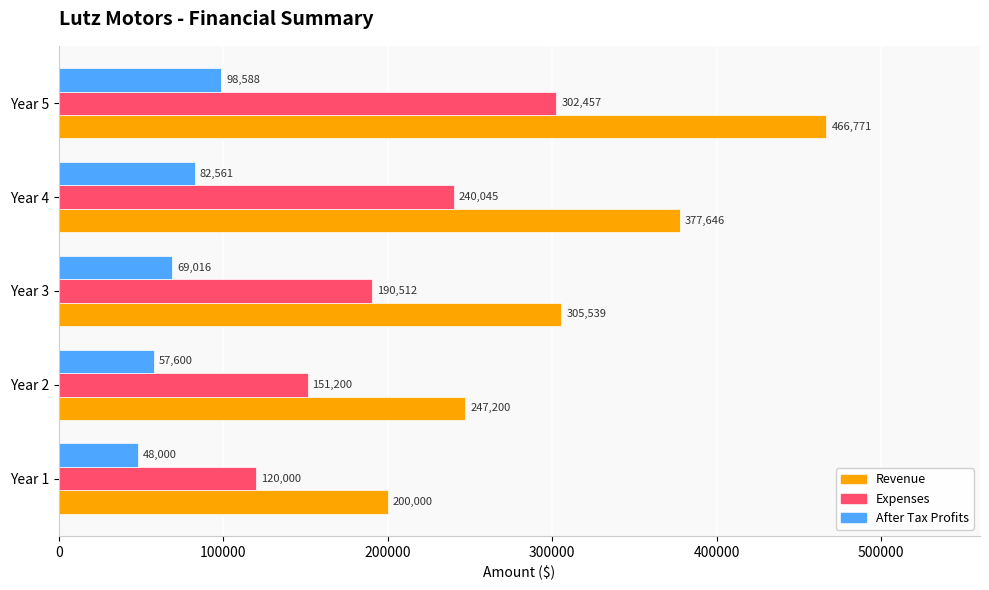

What is the sum of the Expenses values at Year 4 and Year 2?

391245